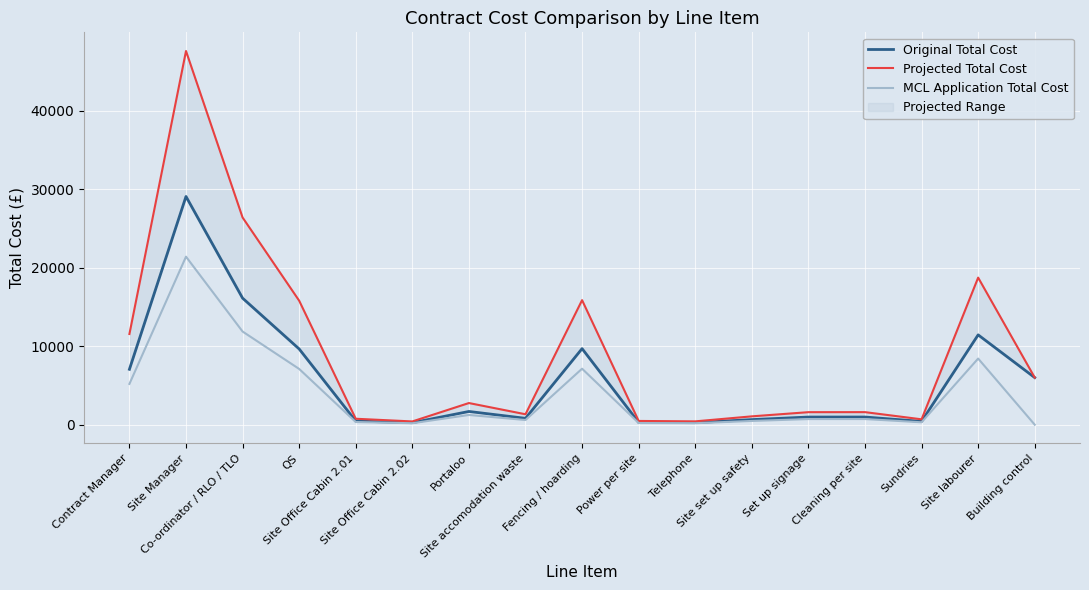

What is the total value across all series at Set up signage?

3289.3